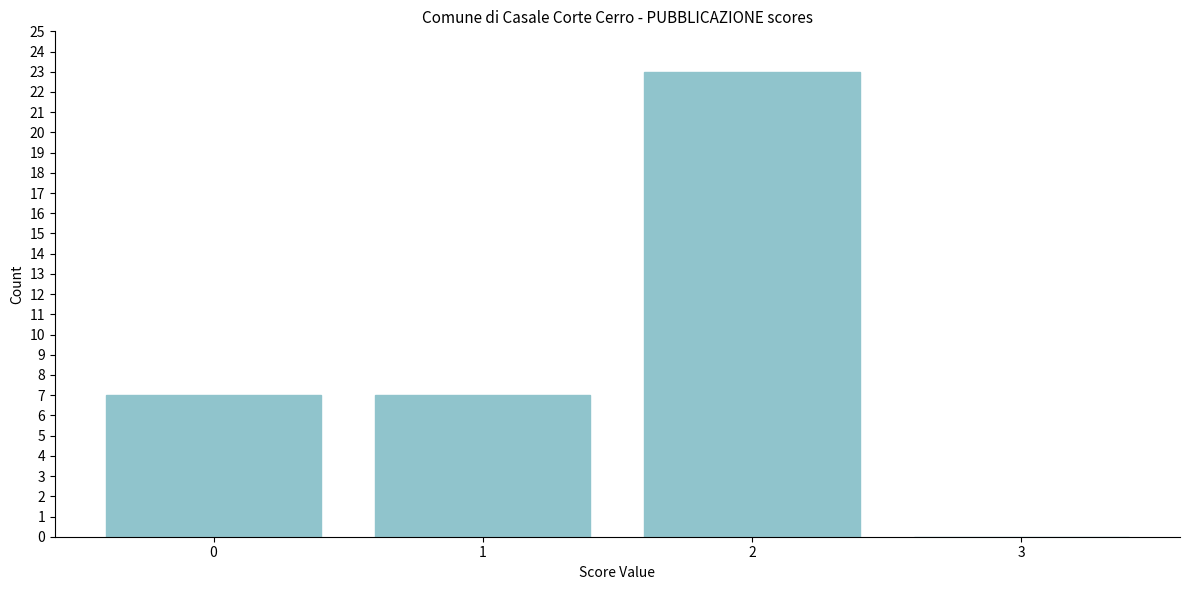

Reading right to left, transcribe all the data shown in this chart.

3=0	2=23	1=7	0=7